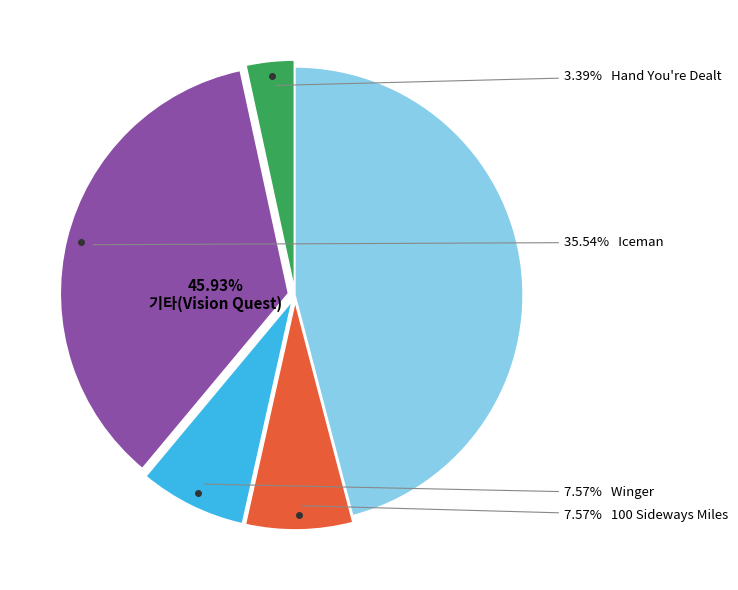

Is there a majority slice in this chart?

No